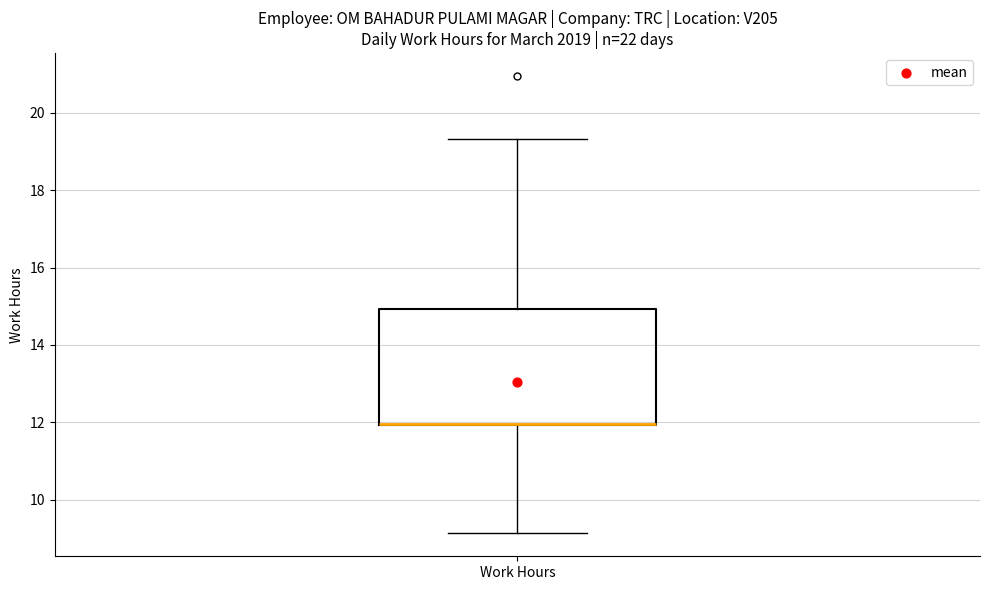

Where is the upper edge of the box for Work Hours on the y-axis? The values are not printed on the chart, so give them approximately, as read against the axis.

15.0